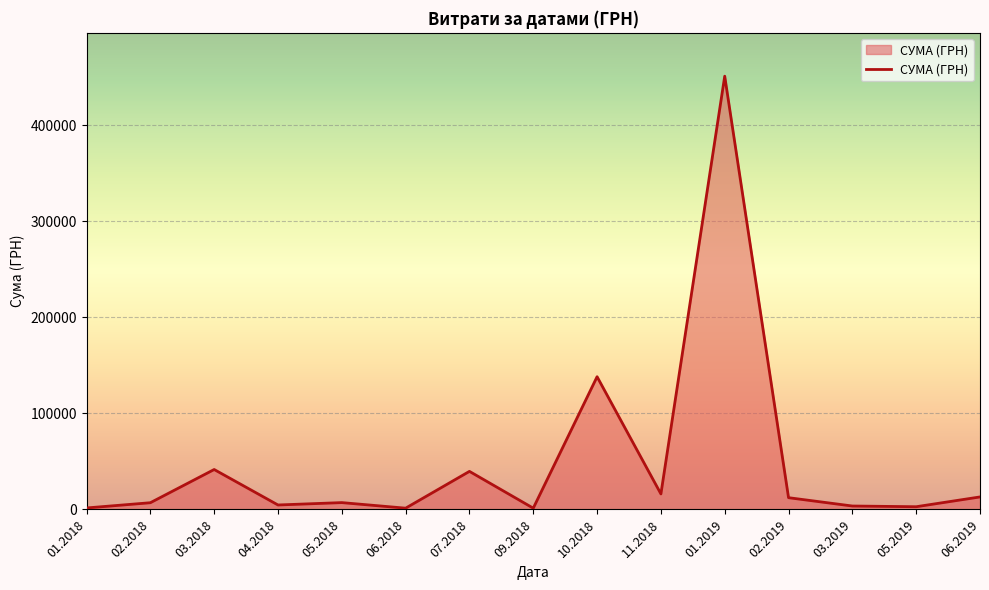

What is the greatest value displayed?

451207.4